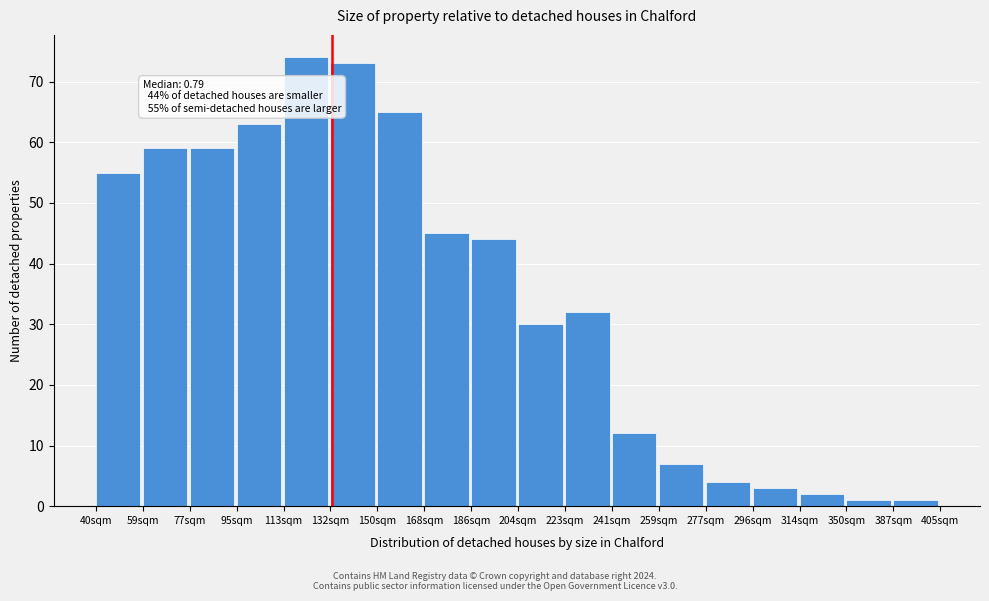

Reading right to left, extract all data points from this chart.

387sqm=1	350sqm=1	314sqm=2	296sqm=3	277sqm=4	259sqm=7	241sqm=12	223sqm=32	204sqm=30	186sqm=44	168sqm=45	150sqm=65	132sqm=73	113sqm=74	95sqm=63	77sqm=59	59sqm=59	40sqm=55